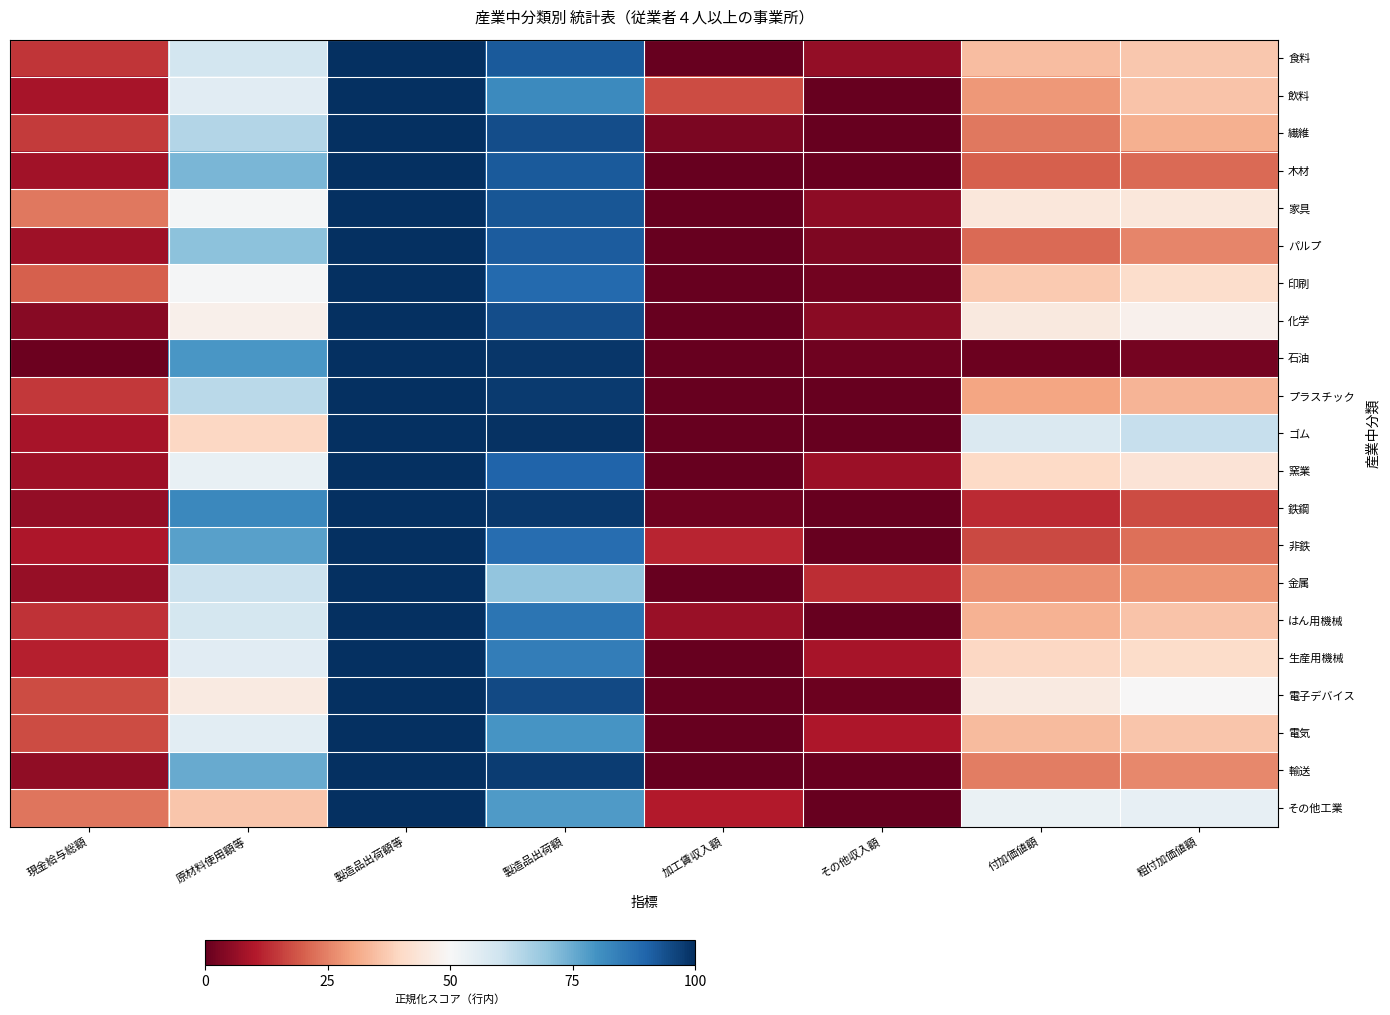

Reading left to right, what are all the values shown in this chart?

食料: 現金給与総額=14.2	原材料使用額等=59.3	製造品出荷額等=100.0	製造品出荷額=91.8	加工賃収入額=0.0	その他収入額=5.9	付加価値額=34.5	粗付加価値額=36.7
飲料: 現金給与総額=8.8	原材料使用額等=55.7	製造品出荷額等=100.0	製造品出荷額=81.7	加工賃収入額=17.2	その他収入額=0.0	付加価値額=28.5	粗付加価値額=35.7
繊維: 現金給与総額=15.0	原材料使用額等=64.7	製造品出荷額等=100.0	製造品出荷額=94.2	加工賃収入額=3.0	その他収入額=0.0	付加価値額=23.5	粗付加価値額=32.2
木材: 現金給与総額=8.1	原材料使用額等=72.7	製造品出荷額等=100.0	製造品出荷額=92.1	加工賃収入額=0.0	その他収入額=0.5	付加価値額=20.1	粗付加価値額=21.5
家具: 現金給与総額=23.5	原材料使用額等=51.0	製造品出荷額等=100.0	製造品出荷額=92.8	加工賃収入額=0.0	その他収入額=5.3	付加価値額=44.3	粗付加価値額=44.3
パルプ: 現金給与総額=7.4	原材料使用額等=70.5	製造品出荷額等=100.0	製造品出荷額=91.6	加工賃収入額=0.0	その他収入額=3.2	付加価値額=21.6	粗付加価値額=25.6
印刷: 現金給与総額=20.0	原材料使用額等=50.5	製造品出荷額等=100.0	製造品出荷額=88.9	加工賃収入額=0.0	その他収入額=1.7	付加価値額=36.7	粗付加価値額=41.3
化学: 現金給与総額=4.6	原材料使用額等=47.3	製造品出荷額等=100.0	製造品出荷額=94.4	加工賃収入額=0.0	その他収入額=5.0	付加価値額=45.0	粗付加価値額=48.0
石油: 現金給与総額=0.8	原材料使用額等=79.3	製造品出荷額等=100.0	製造品出荷額=98.6	加工賃収入額=0.0	その他収入額=1.4	付加価値額=0.8	粗付加価値額=2.1
プラスチック: 現金給与総額=14.5	原材料使用額等=63.4	製造品出荷額等=100.0	製造品出荷額=98.0	加工賃収入額=0.0	その他収入額=0.1	付加価値額=30.3	粗付加価値額=33.0
ゴム: 現金給与総額=8.7	原材料使用額等=39.8	製造品出荷額等=100.0	製造品出荷額=99.5	加工賃収入額=0.0	その他収入額=0.1	付加価値額=57.2	粗付加価値額=61.5
窯業: 現金給与総額=7.6	原材料使用額等=53.6	製造品出荷額等=100.0	製造品出荷額=90.1	加工賃収入額=0.0	その他収入額=7.3	付加価値額=40.0	粗付加価値額=43.1
鉄鋼: 現金給与総額=5.9	原材料使用額等=82.4	製造品出荷額等=100.0	製造品出荷額=98.1	加工賃収入額=1.2	その他収入額=0.0	付加価値額=12.7	粗付加価値額=17.4
非鉄: 現金給与総額=9.4	原材料使用額等=77.3	製造品出荷額等=100.0	製造品出荷額=88.0	加工賃収入額=11.7	その他収入額=0.0	付加価値額=17.0	粗付加価値額=22.5
金属: 現金給与総額=6.5	原材料使用額等=60.7	製造品出荷額等=100.0	製造品出荷額=69.7	加工賃収入額=0.0	その他収入額=12.9	付加価値額=27.0	粗付加価値額=27.8
はん用機械: 現金給与総額=14.0	原材料使用額等=58.7	製造品出荷額等=100.0	製造品出荷額=86.5	加工賃収入額=7.0	その他収入額=0.0	付加価値額=32.8	粗付加価値額=35.9
生産用機械: 現金給与総額=11.3	原材料使用額等=55.8	製造品出荷額等=100.0	製造品出荷額=84.7	加工賃収入額=0.0	その他収入額=8.9	付加価値額=39.5	粗付加価値額=40.7
電子デバイス: 現金給与総額=17.2	原材料使用額等=45.6	製造品出荷額等=100.0	製造品出荷額=95.0	加工賃収入額=0.0	その他収入額=1.0	付加価値額=45.5	粗付加価値額=49.8
電気: 現金給与総額=17.6	原材料使用額等=55.3	製造品出荷額等=100.0	製造品出荷額=79.3	加工賃収入額=0.0	その他収入額=9.5	付加価値額=34.2	粗付加価値額=36.1
輸送: 現金給与総額=5.7	原材料使用額等=75.4	製造品出荷額等=100.0	製造品出荷額=97.4	加工賃収入額=0.0	その他収入額=0.6	付加価値額=24.5	粗付加価値額=26.1
その他工業: 現金給与総額=23.1	原材料使用額等=36.0	製造品出荷額等=100.0	製造品出荷額=78.3	加工賃収入額=10.3	その他収入額=0.0	付加価値額=53.2	粗付加価値額=54.1